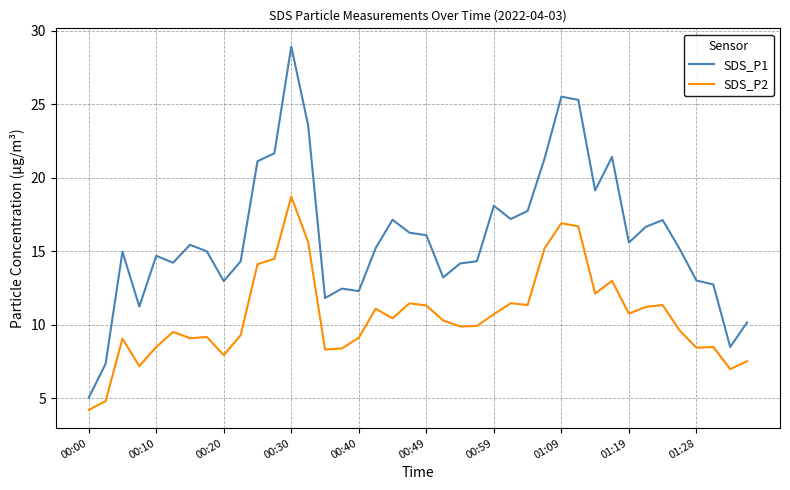

Which series has the largest range (max minus min)?

SDS_P1